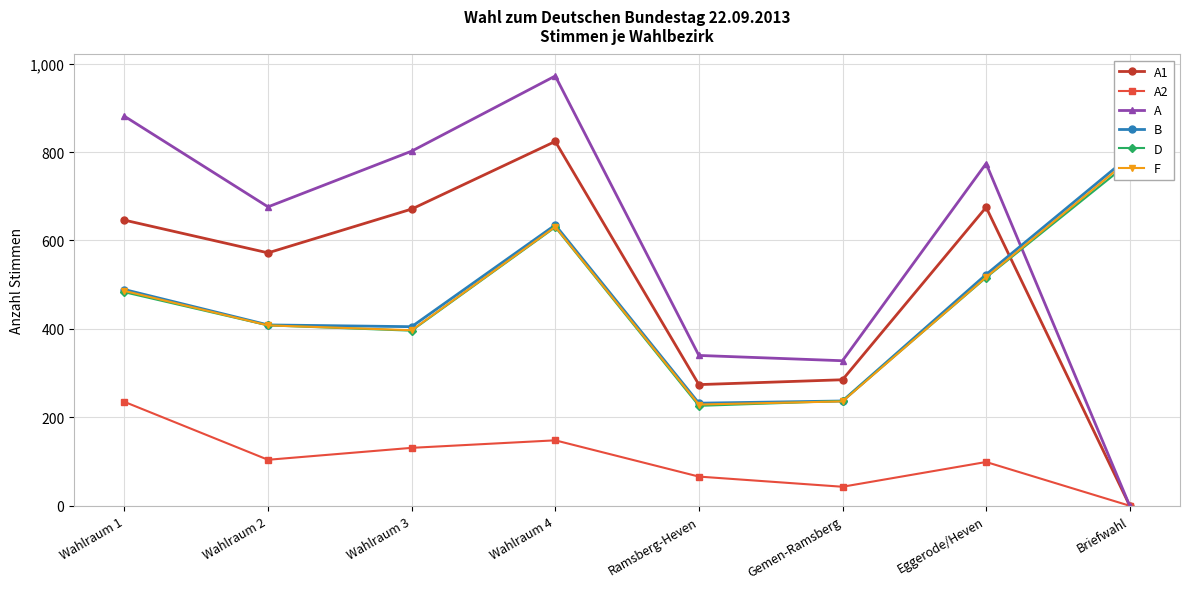

Which series has the largest total across all categories?

A